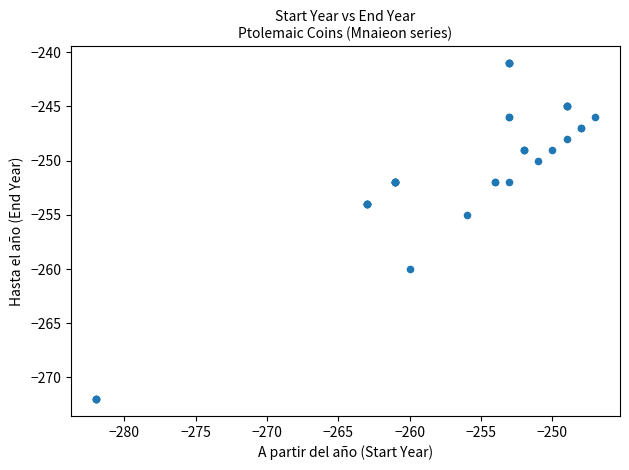

What Y value in the scatter plot is closest to -256?

-255